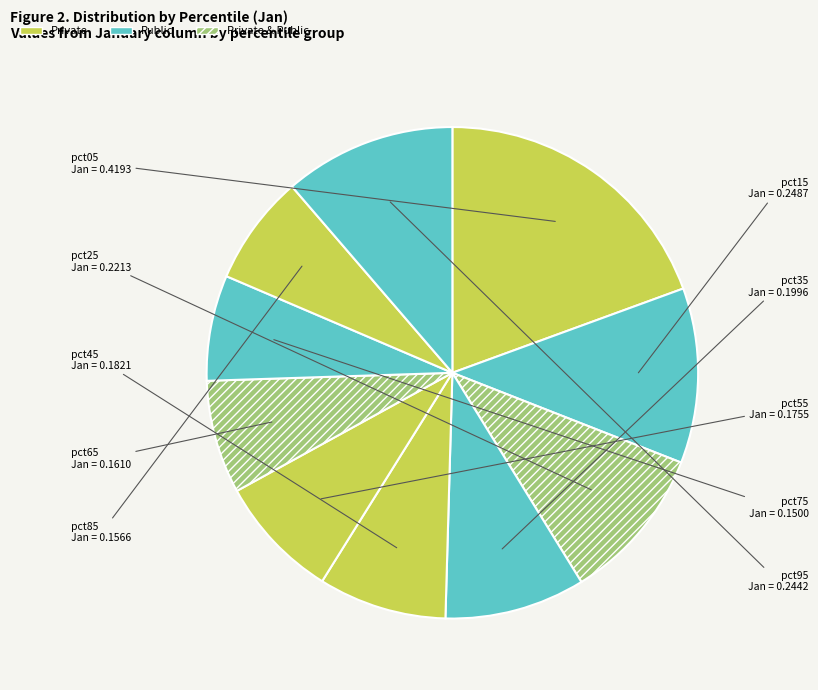

How many segments does this pie chart have?

10